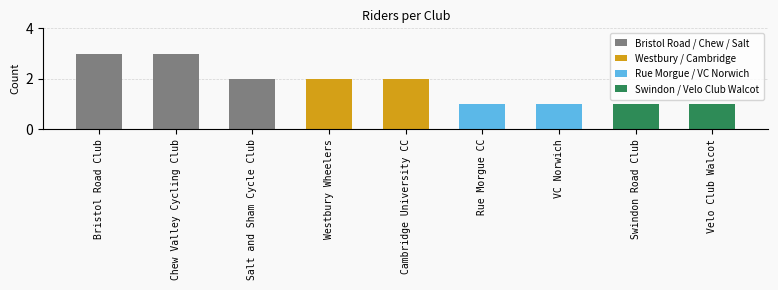

What is the smallest value displayed?

1